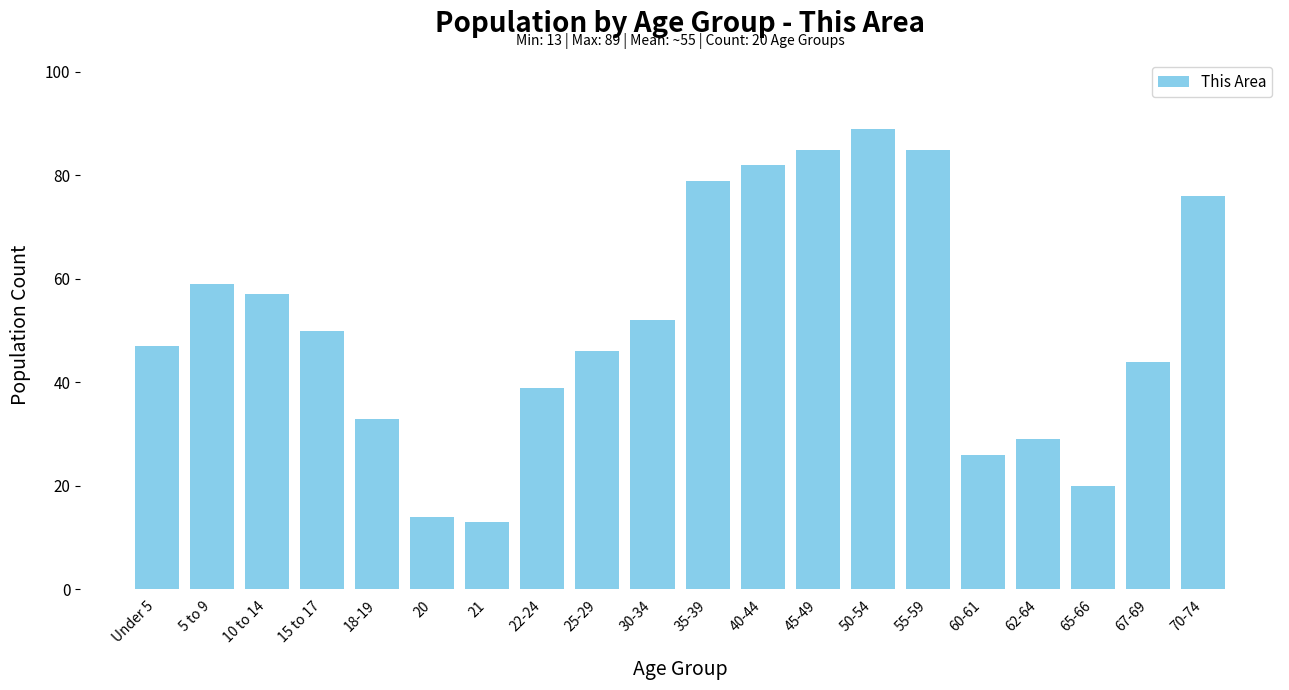

Reading left to right, extract all data points from this chart.

Under 5=47	5 to 9=59	10 to 14=57	15 to 17=50	18-19=33	20=14	21=13	22-24=39	25-29=46	30-34=52	35-39=79	40-44=82	45-49=85	50-54=89	55-59=85	60-61=26	62-64=29	65-66=20	67-69=44	70-74=76